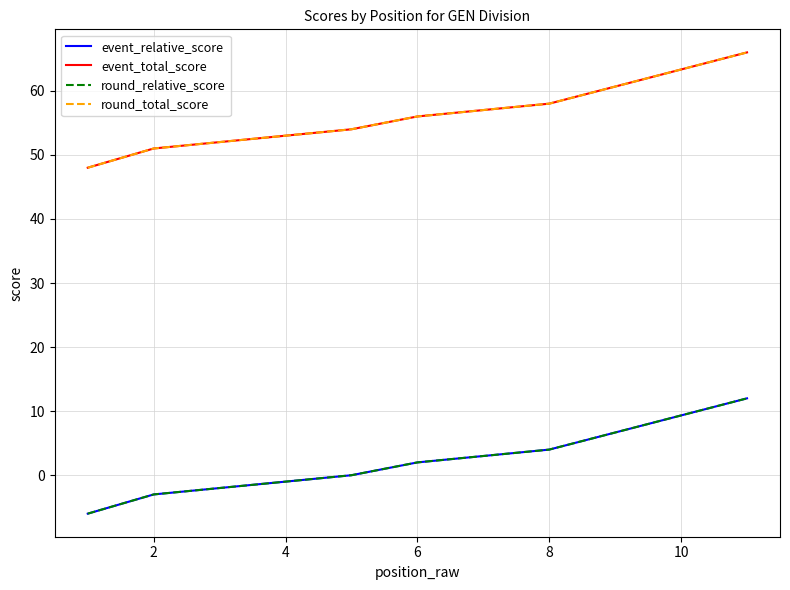

Does the chart display data point markers on the line(s)?

No